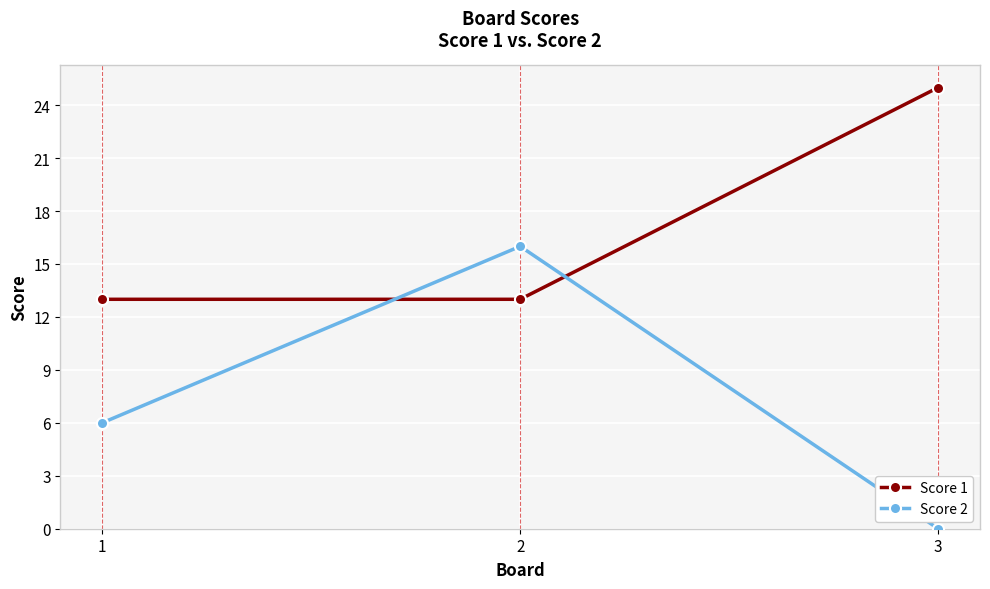

At which category is the sum across all series the highest?

2